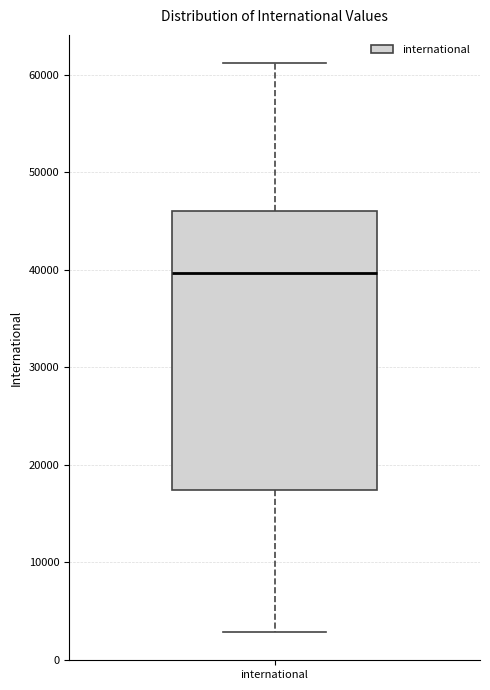

Transcribe this box plot: give where the median line is, the range the box spans, and where the two whiskers end, as read against the y-axis. The values are not printed on the chart, so give them approximately, as read against the axis.

median 40000, box 17000 to 46000, whiskers 3000 to 61000